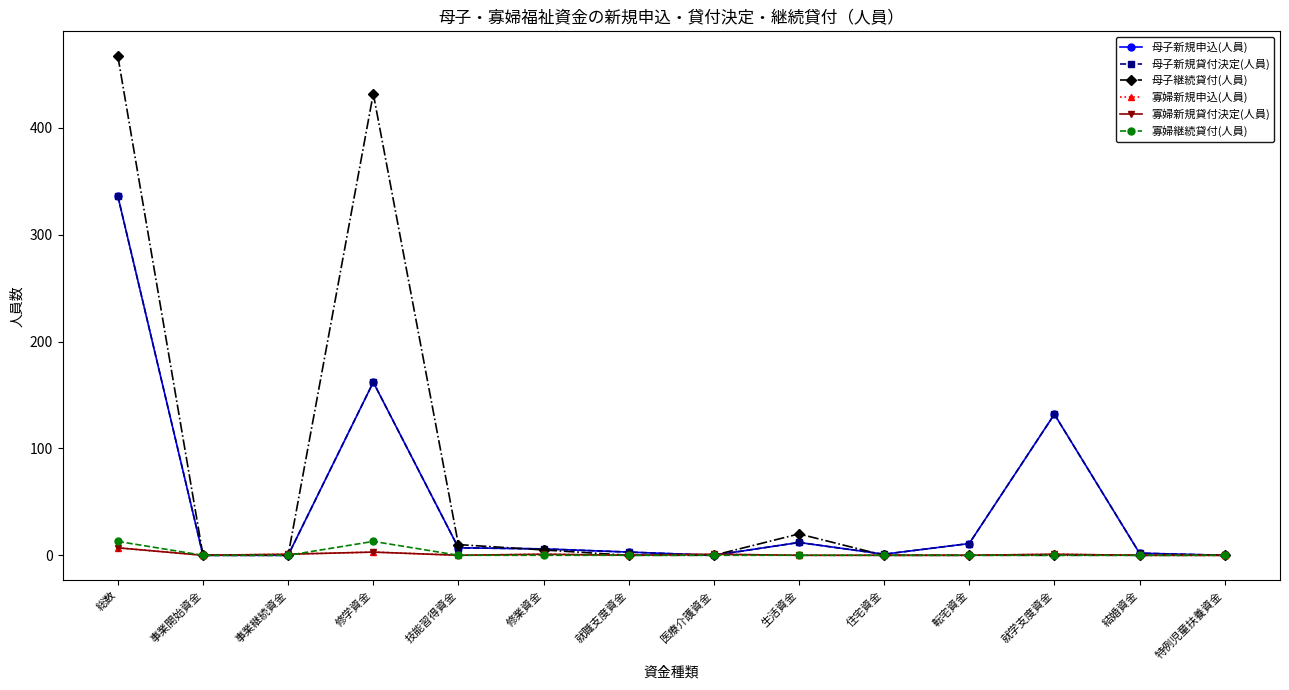

What is the difference between the highest and lowest values at 就職支度資金?

3